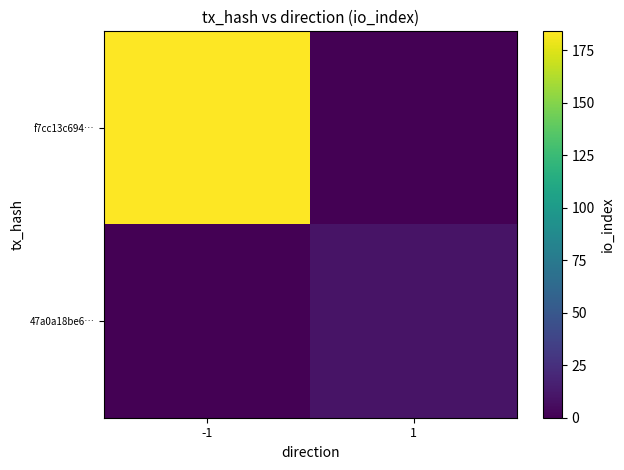

At how many categories does at least one series exceed 153?

1